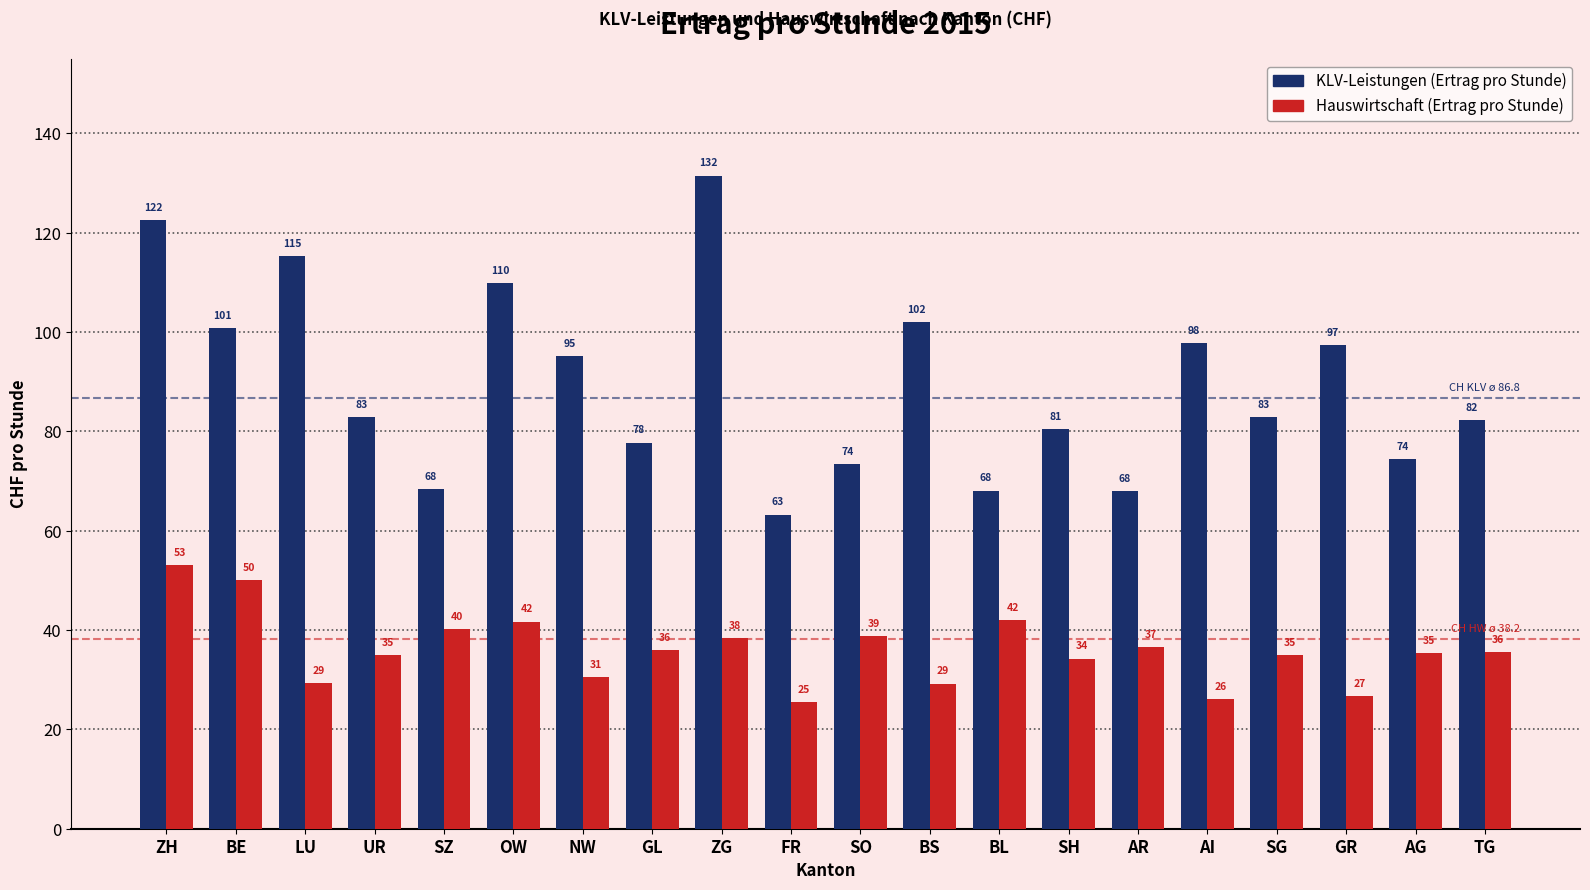

What is the sum of all Hauswirtschaft (Ertrag pro Stunde) values?

719.4